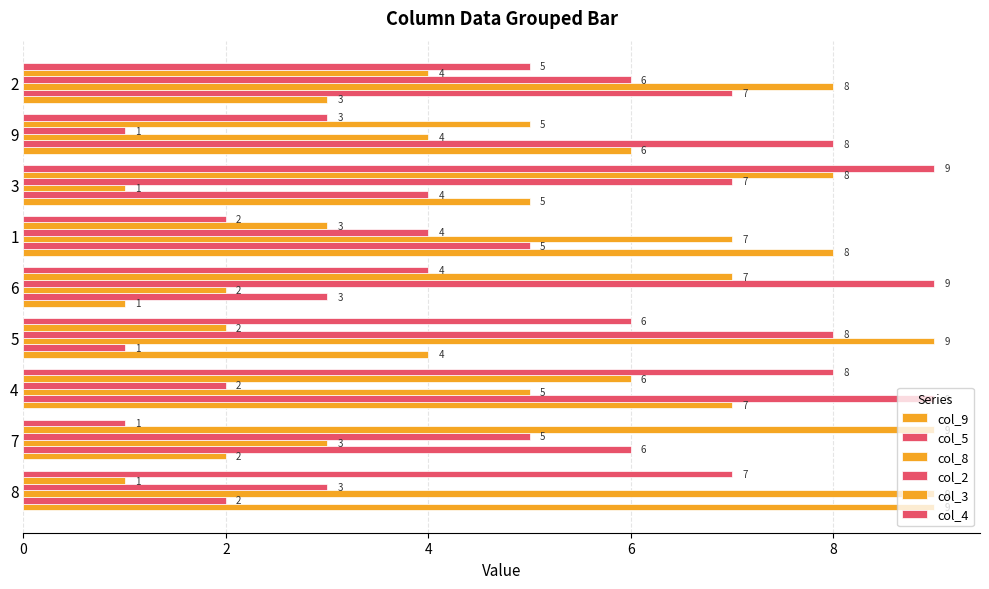

How many data points in col_8 are less than 5?

4